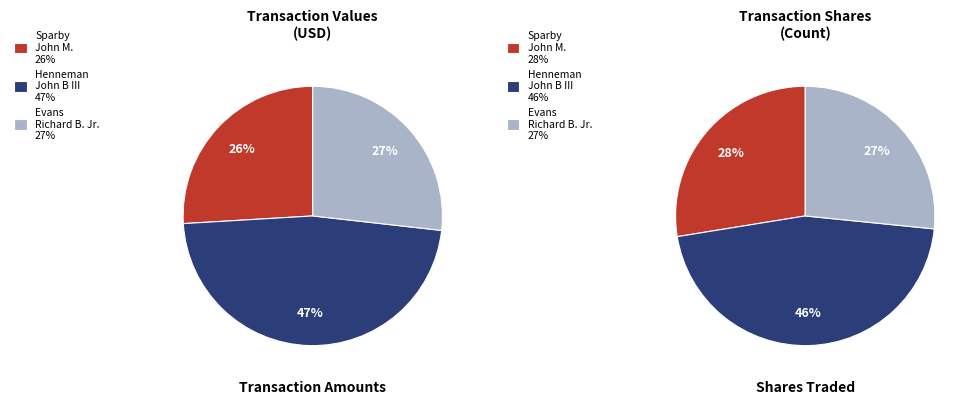

Does any single category account for the majority?

No